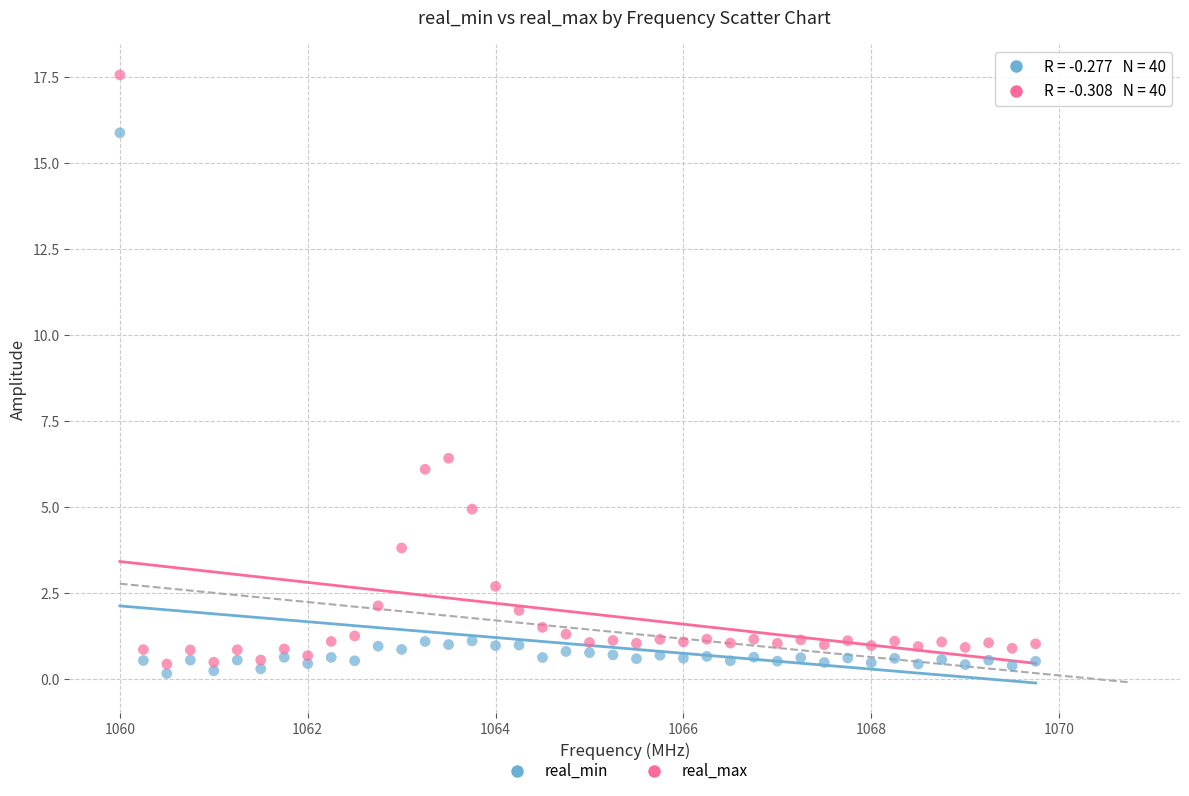

In the real_min series, what Y value is closest to 8?

1.1